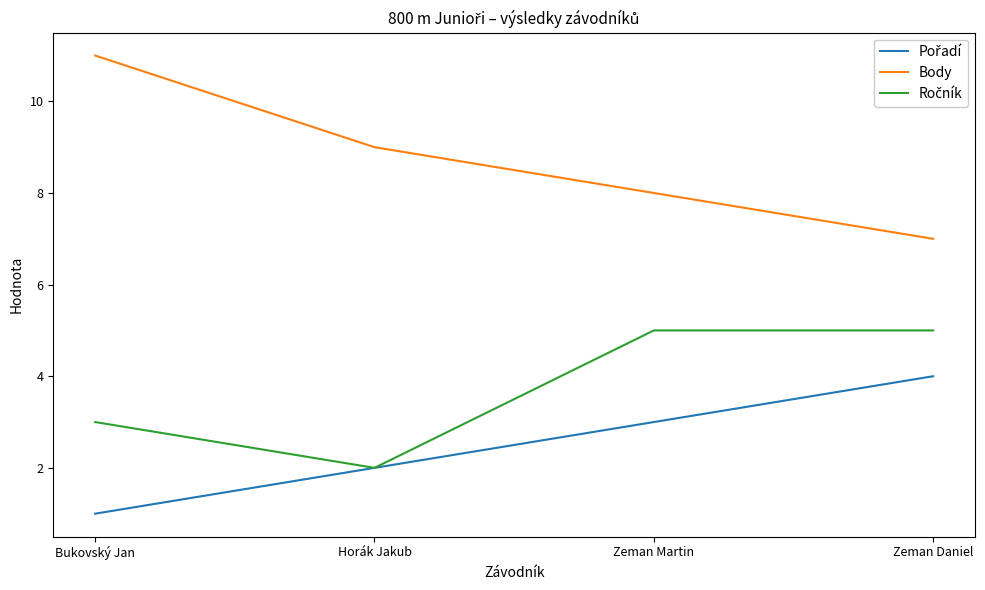

What is the spread (max minus min) of values at Horák Jakub?

7